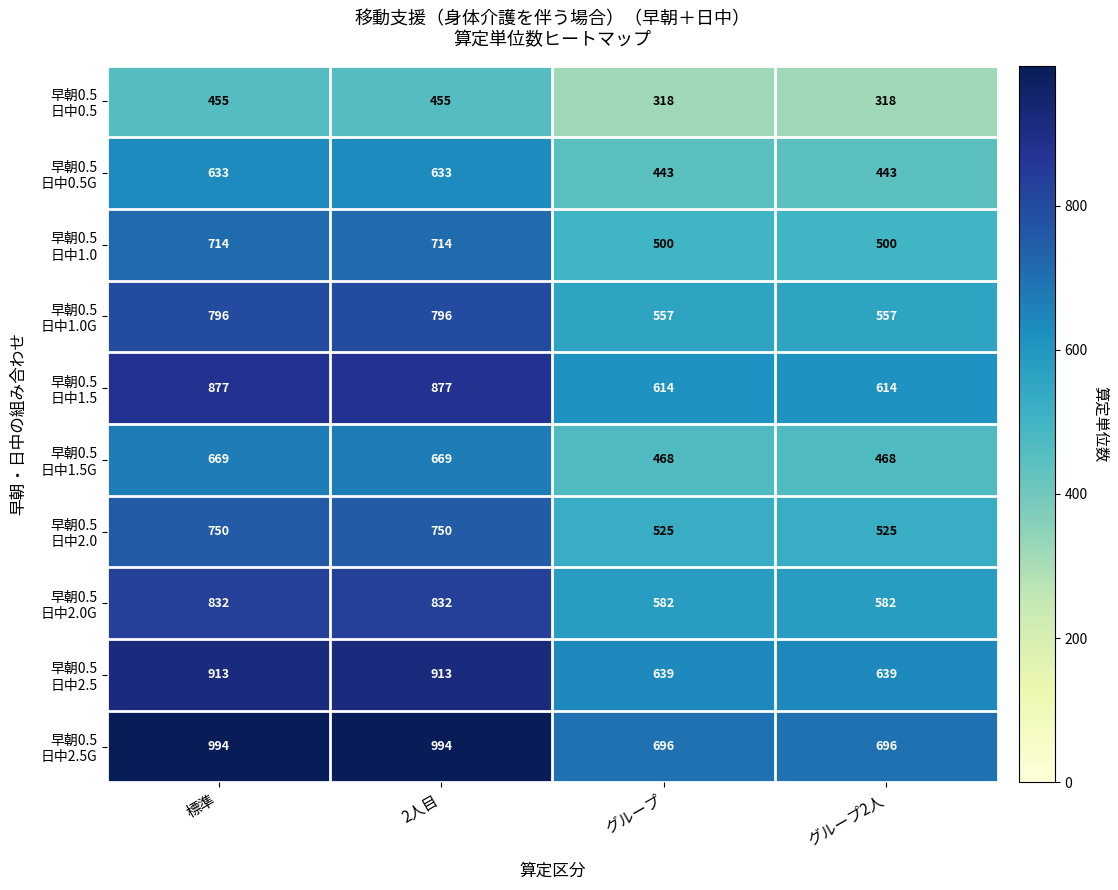

What is the total value across all series at 2人目?

7633